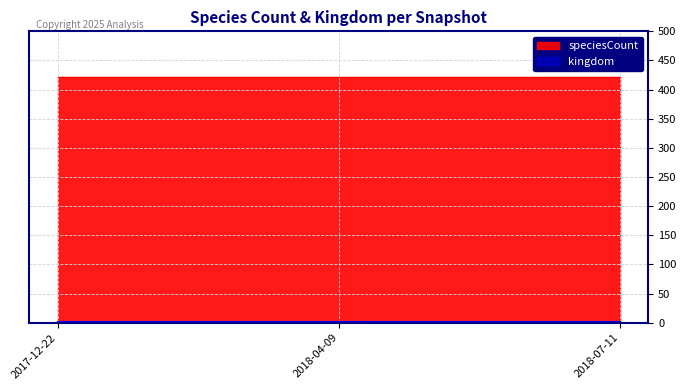

At which category is the sum across all series the highest?

2017-12-22